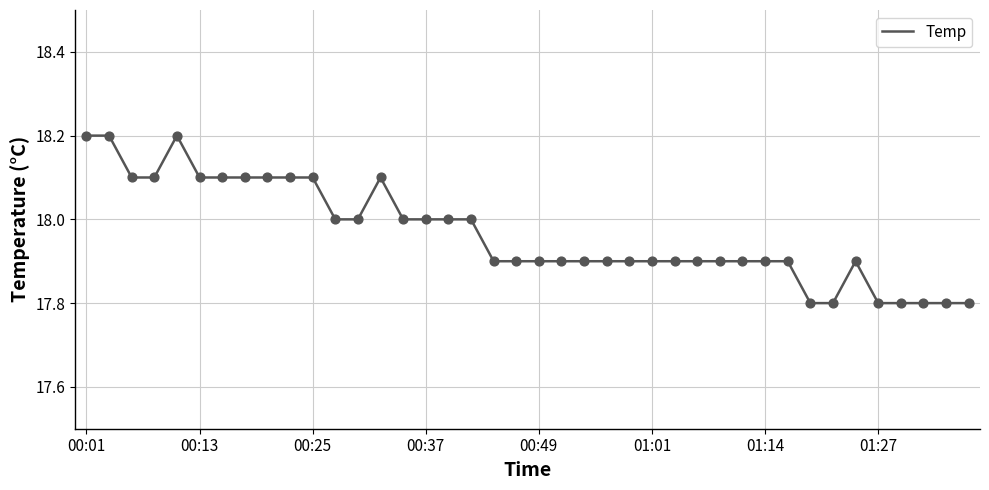

What is the greatest value displayed?

18.2